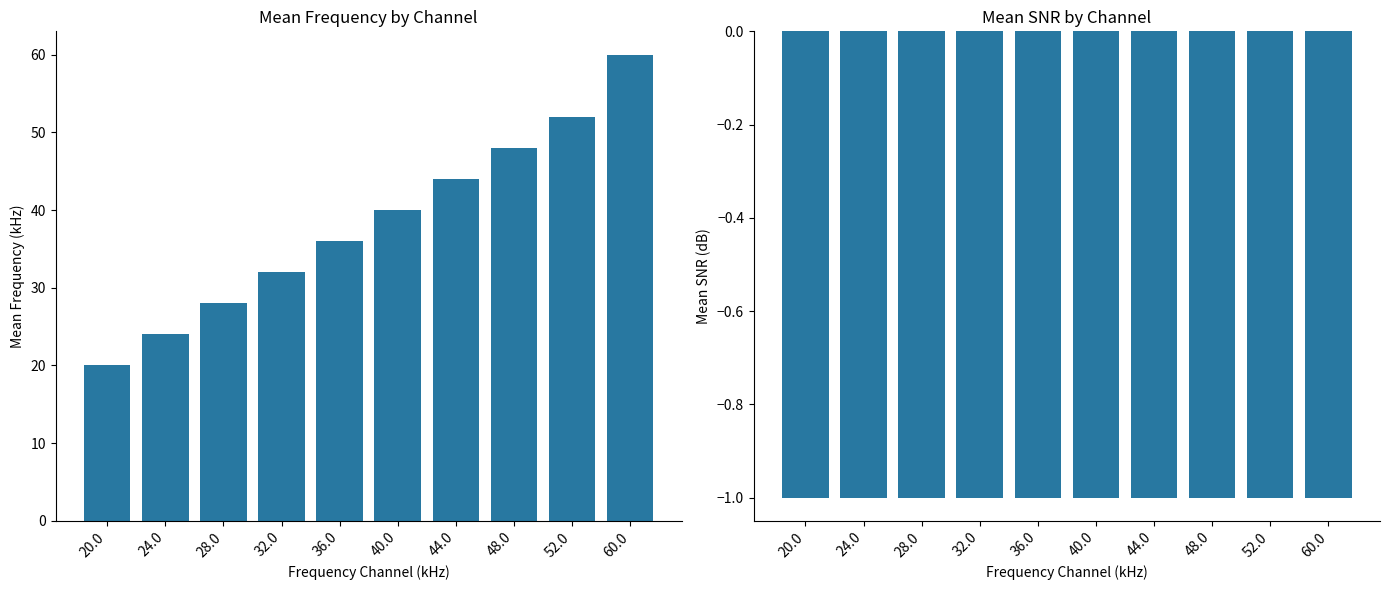

At 48.0, list the series in order from smallest to largest.

Mean SNR (dB), Mean Frequency (kHz)